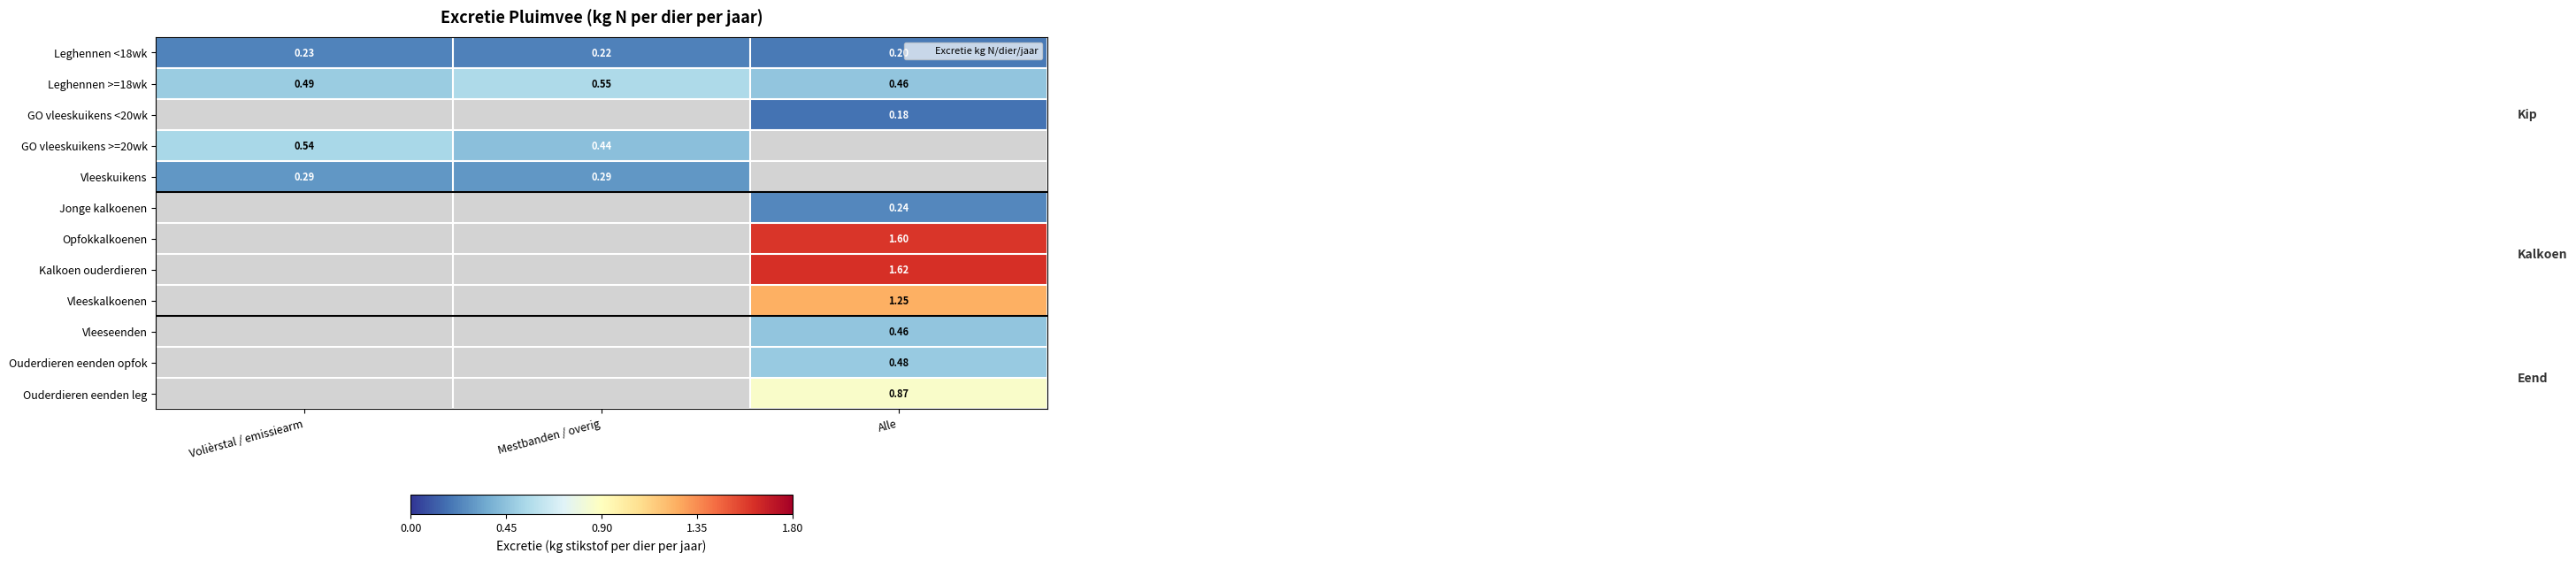

What is the difference between the highest and lowest values at Mestbanden / overig?

0.3